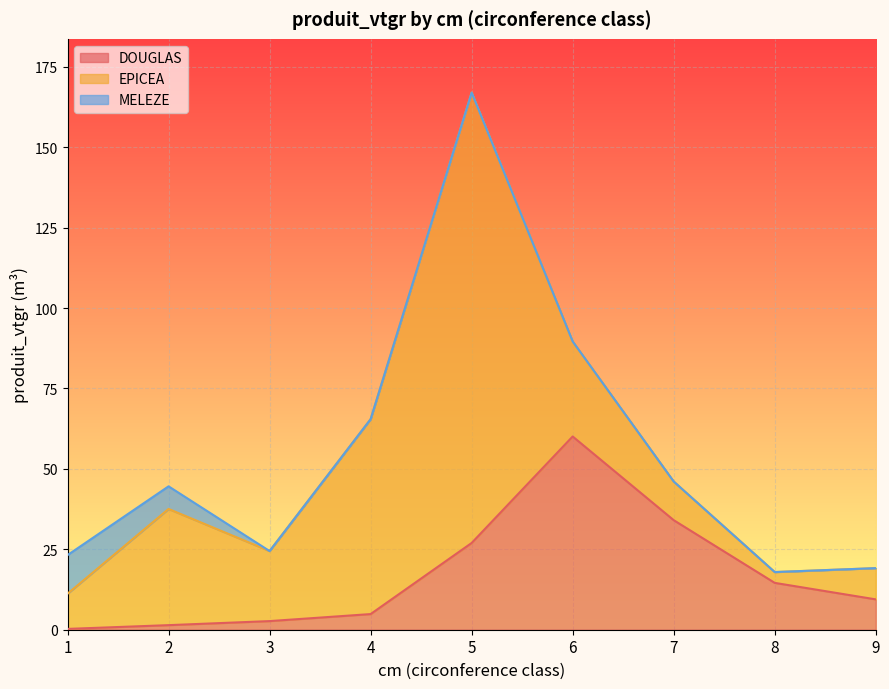

Where do DOUGLAS and EPICEA first cross each other?

5 and 6